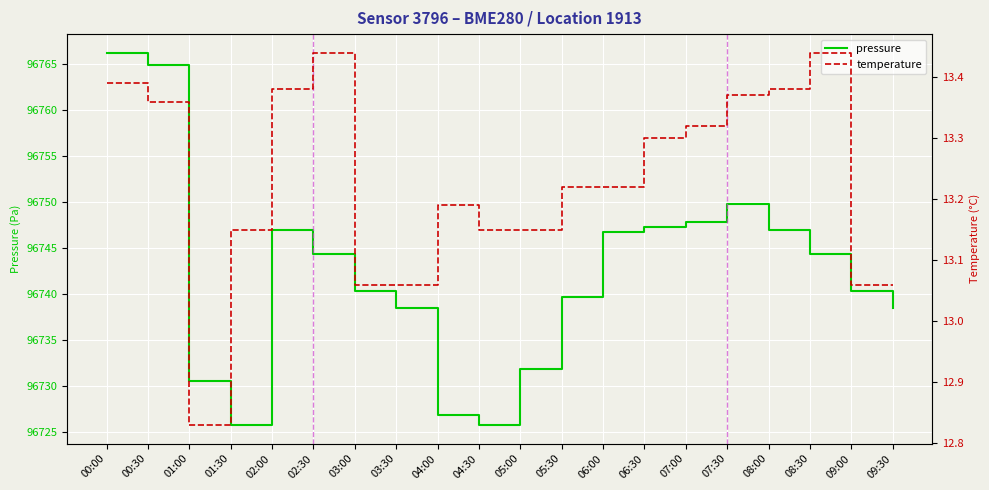

What is the greatest value displayed?

96766.2